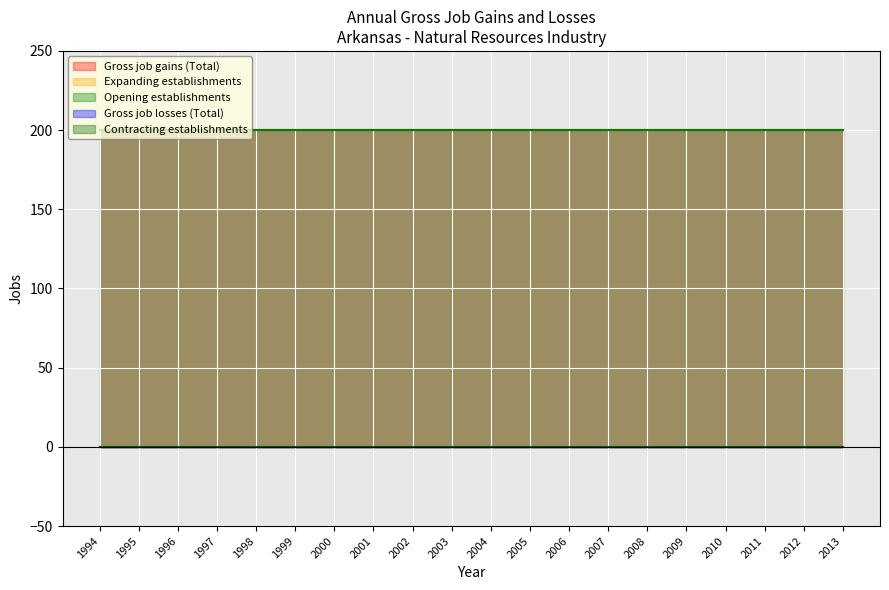

Which series changed the most between 2001 and 2011?

Gross job gains (Total)